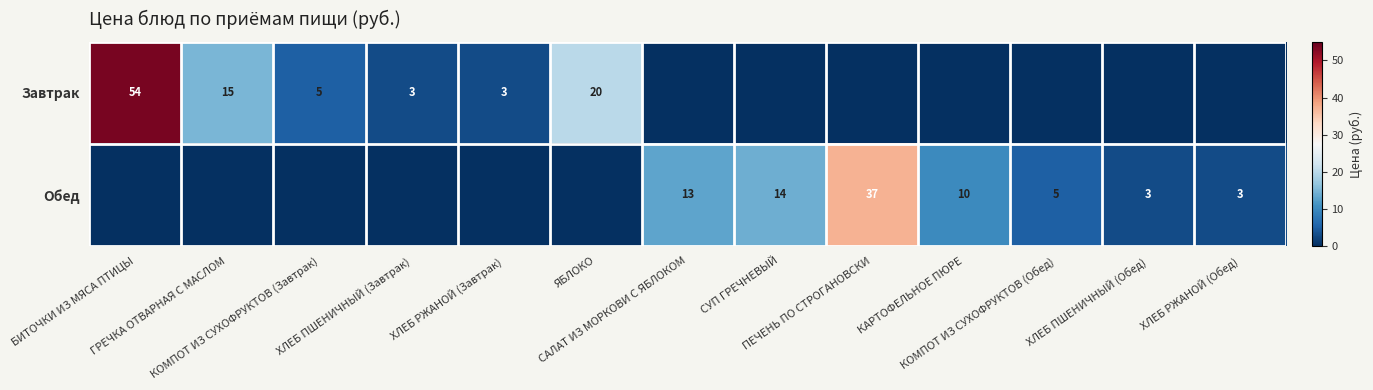

At which label is Обед closest to 18?

СУП ГРЕЧНЕВЫЙ